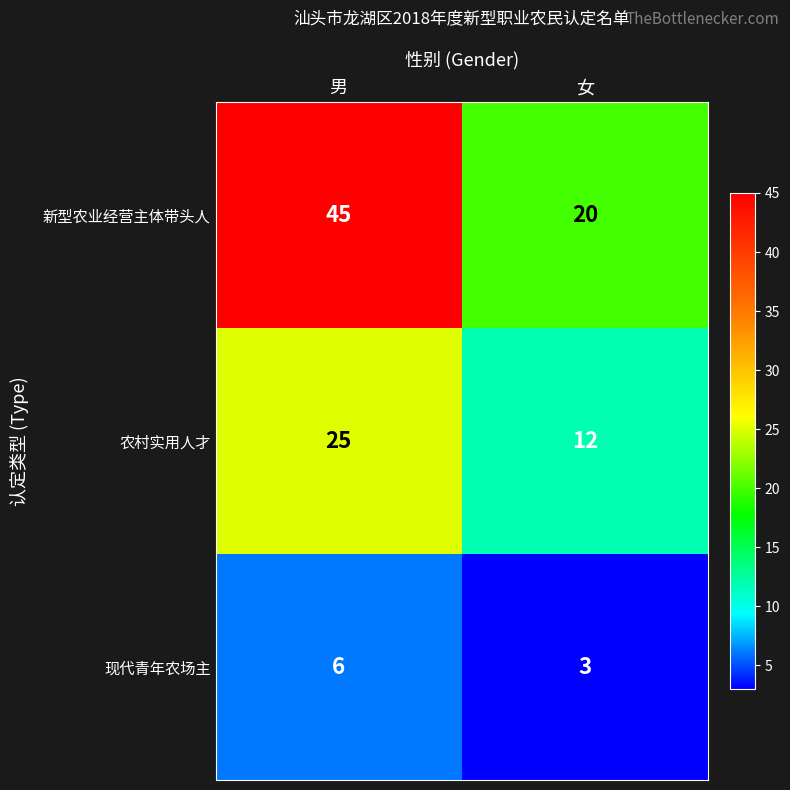

At which label does 现代青年农场主 reach its minimum?

女